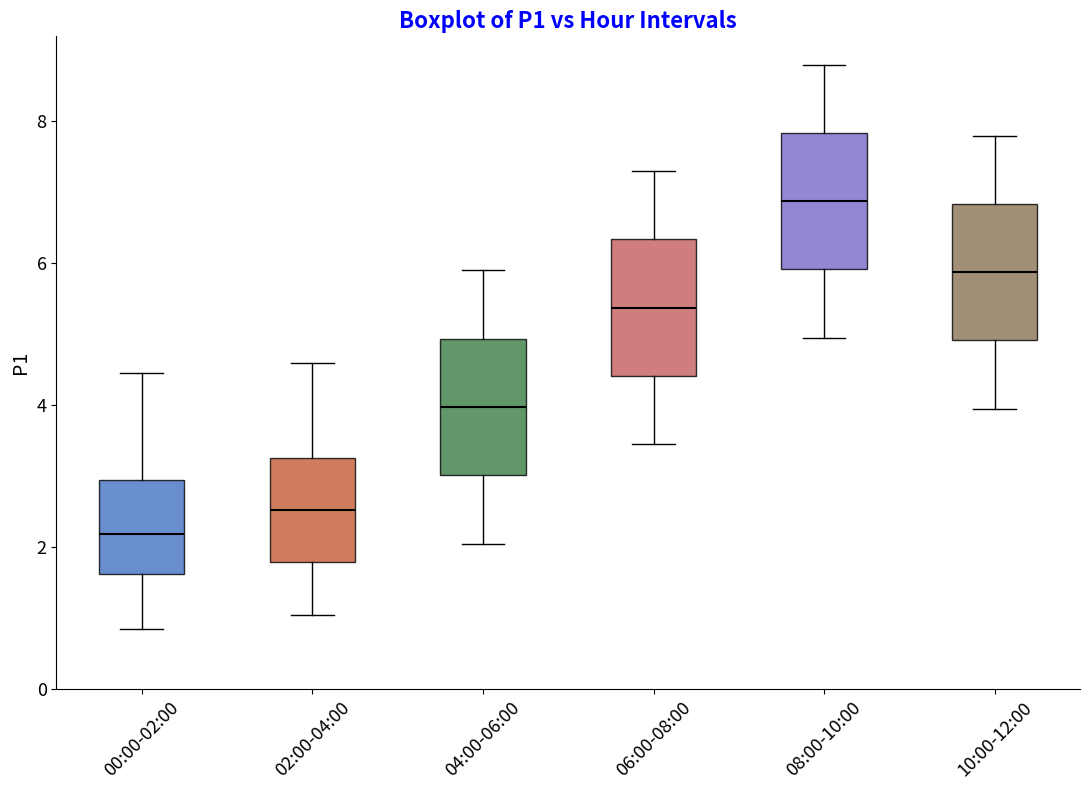

Which box has the highest median line?

08:00-10:00